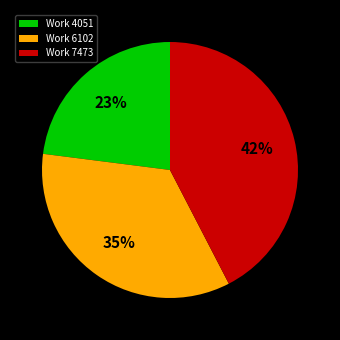

True or false: Work 7473 accounts for 53% of the total.

False